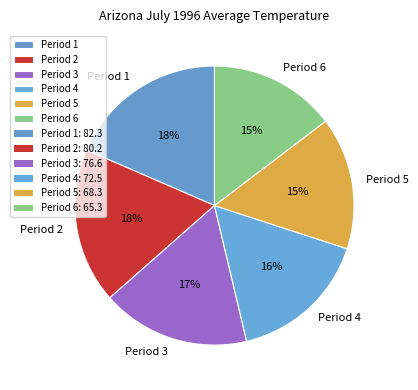

To the nearest percent, what is the difference between the Period 2 and Period 5 slice percentages?

3%